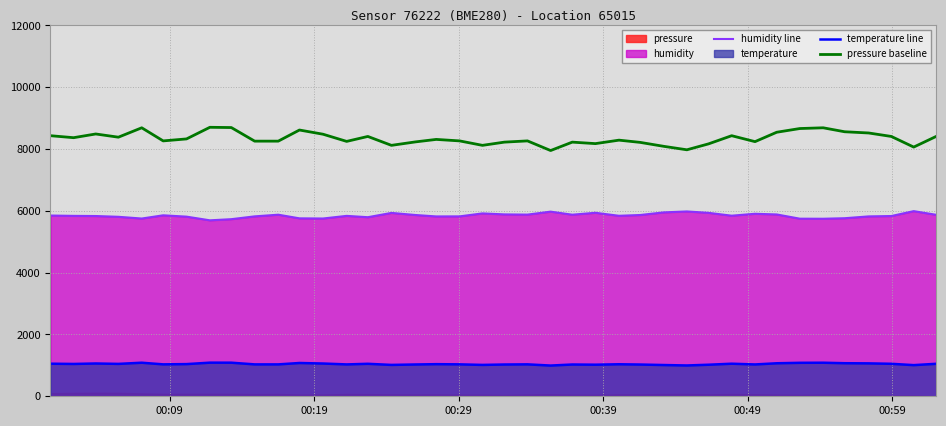

What is the lowest value of the humidity line series?

5694.0